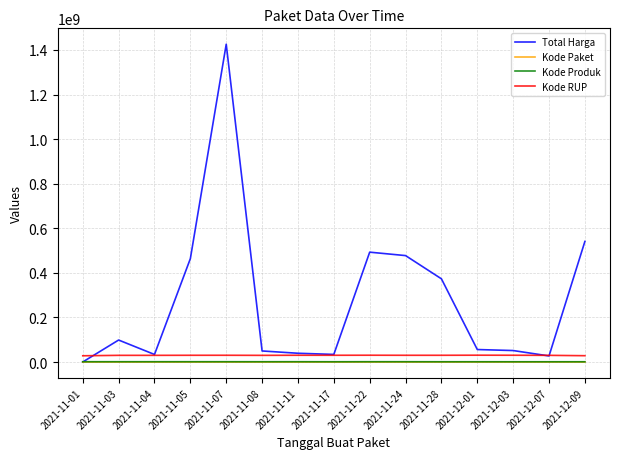

What is the greatest value displayed?

1425867900